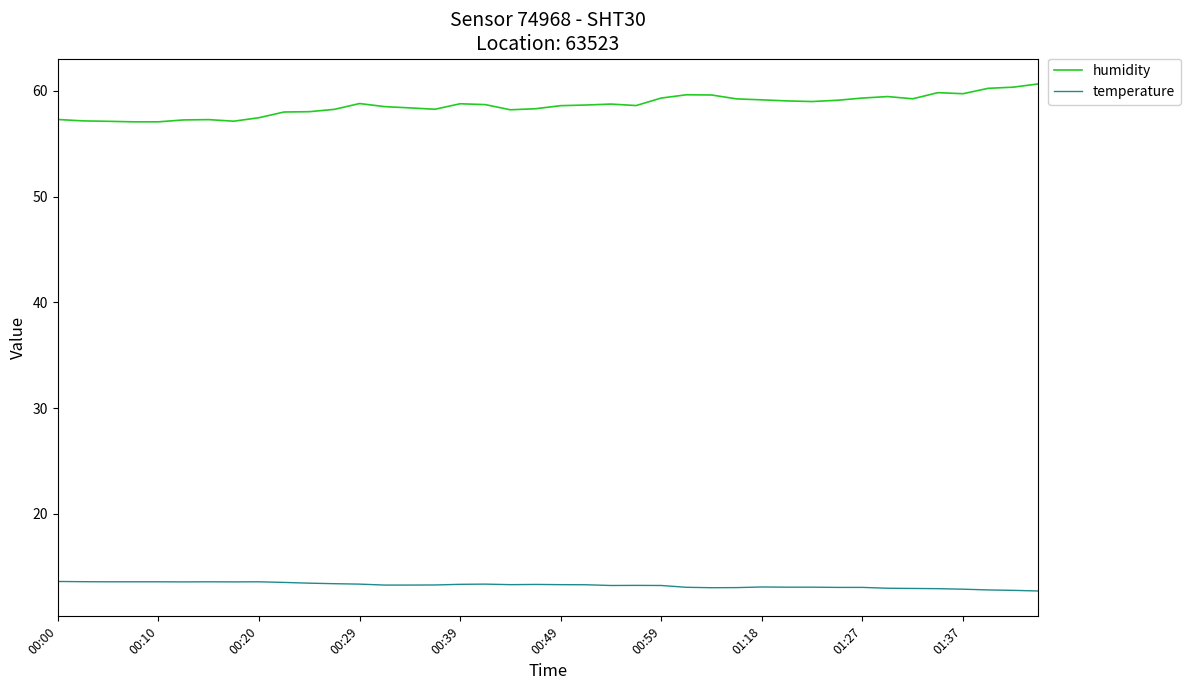

True or false: humidity and temperature intersect in this chart.

False